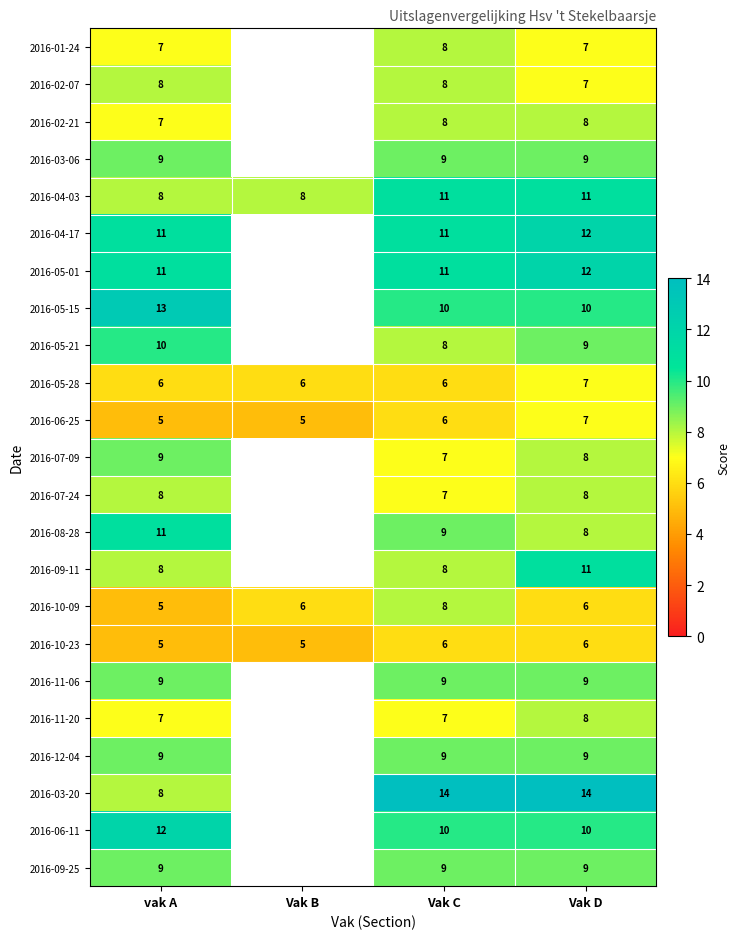

What is the lowest value of the 2016-10-23 series?

5